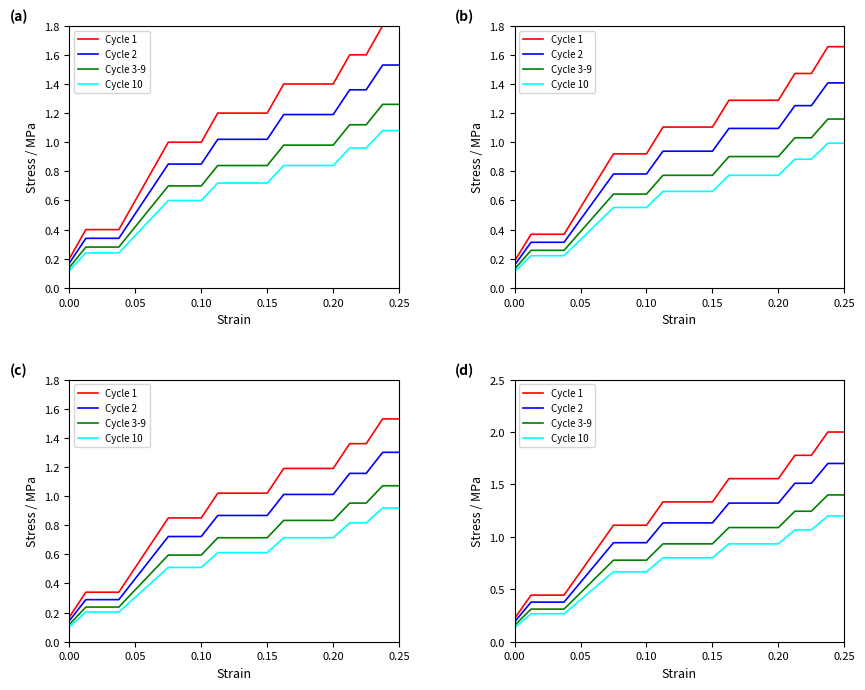

Is this an area chart (filled region under the line)?

No